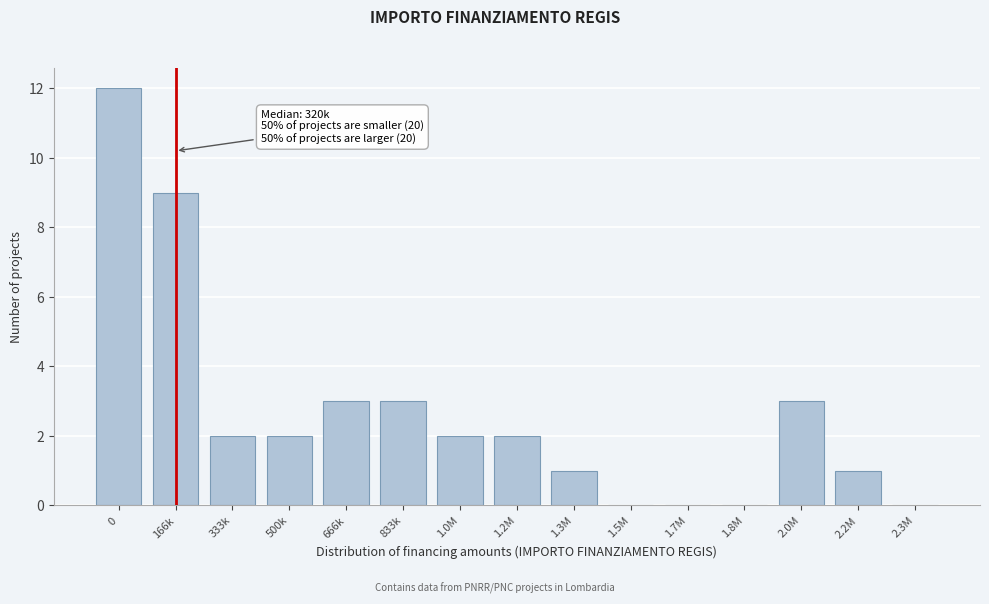

Reading left to right, what are all the values shown in this chart?

0=12	166k=9	333k=2	500k=2	666k=3	833k=3	1.0M=2	1.2M=2	1.3M=1	1.5M=0	1.7M=0	1.8M=0	2.0M=3	2.2M=1	2.3M=0